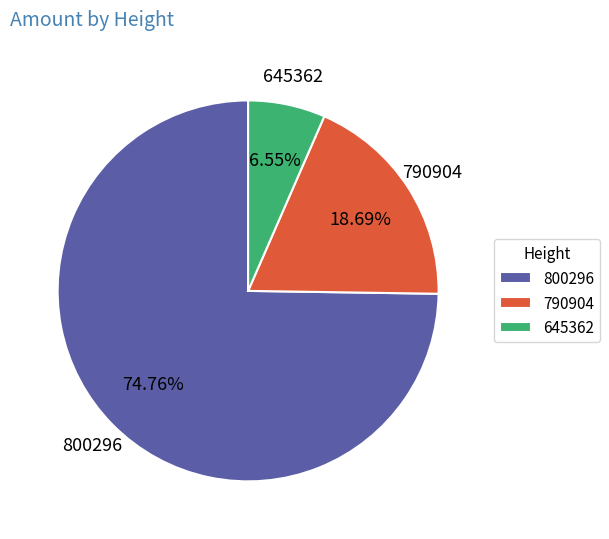

To the nearest percent, what is the difference between the largest and smallest slice percentages?

68%